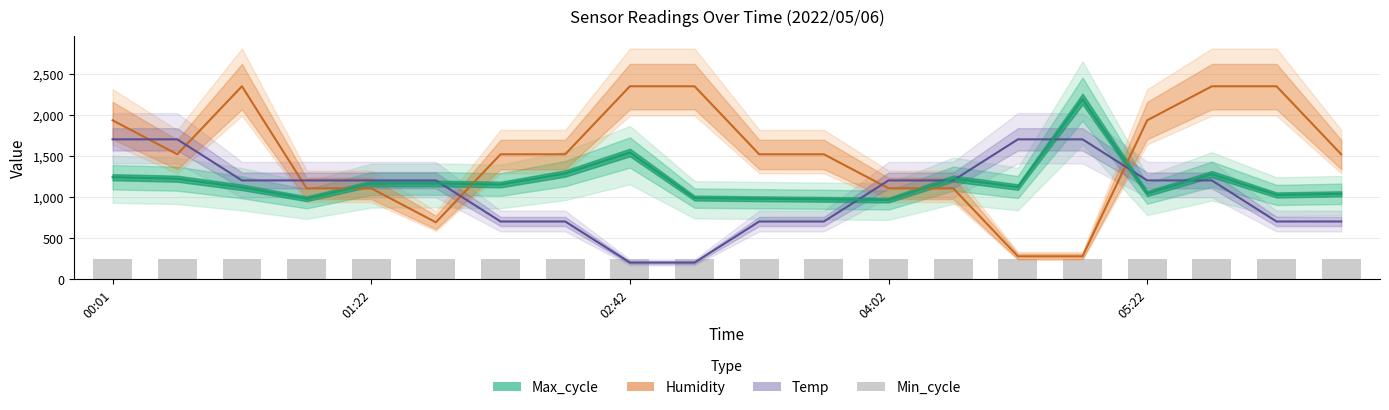

At which label is the value closest to 244?

00:01